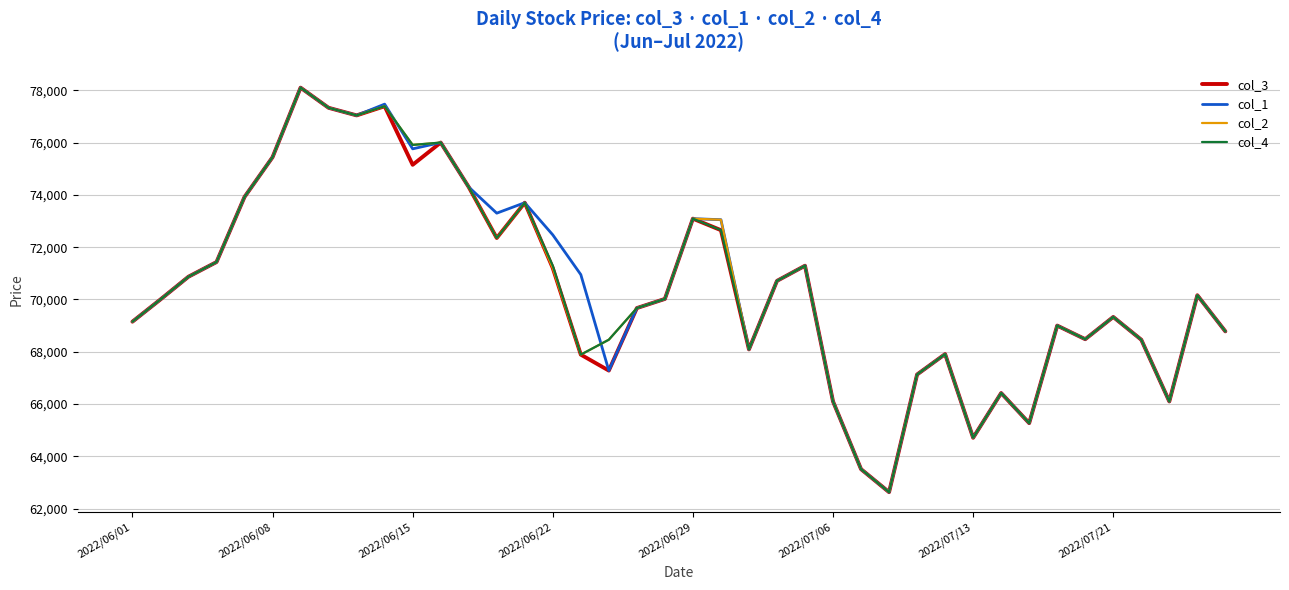

True or false: col_2 and col_1 intersect in this chart.

True